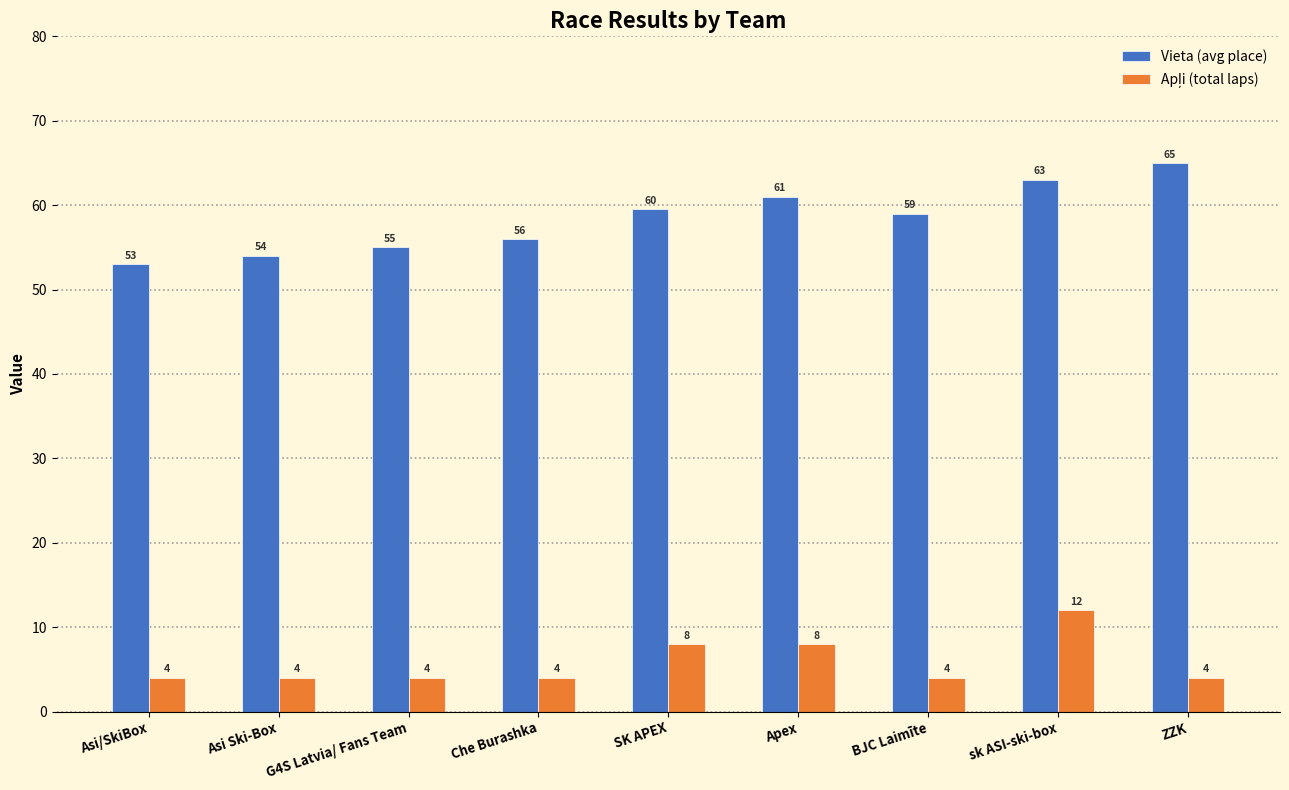

Where does the Vieta (avg place) series first go above 59?

SK APEX